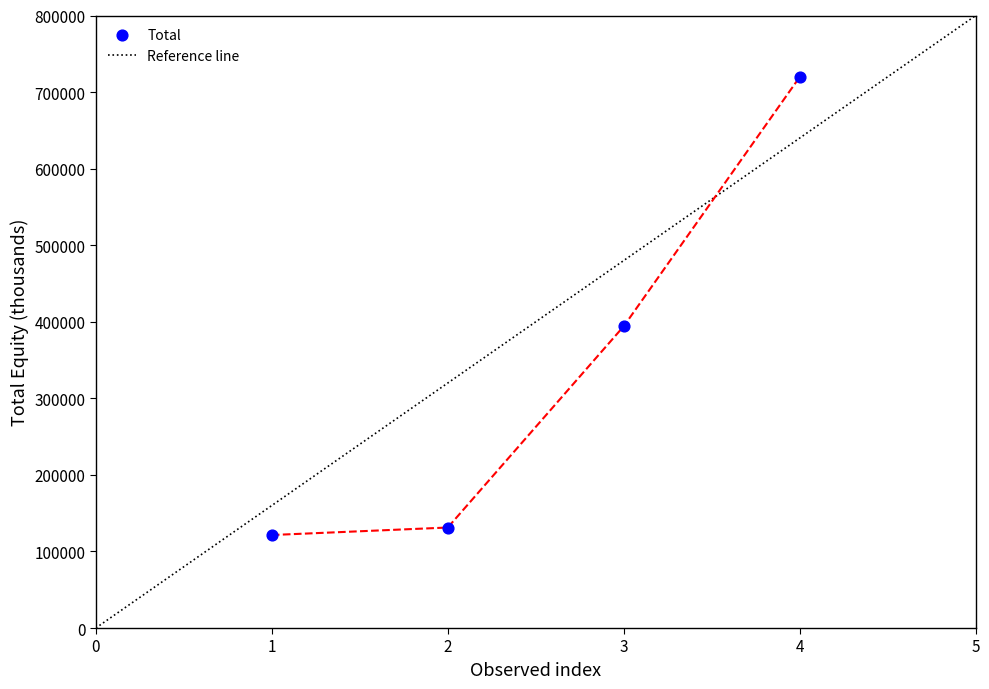

What is the ratio of the value at 2 to the value at 3?

0.3